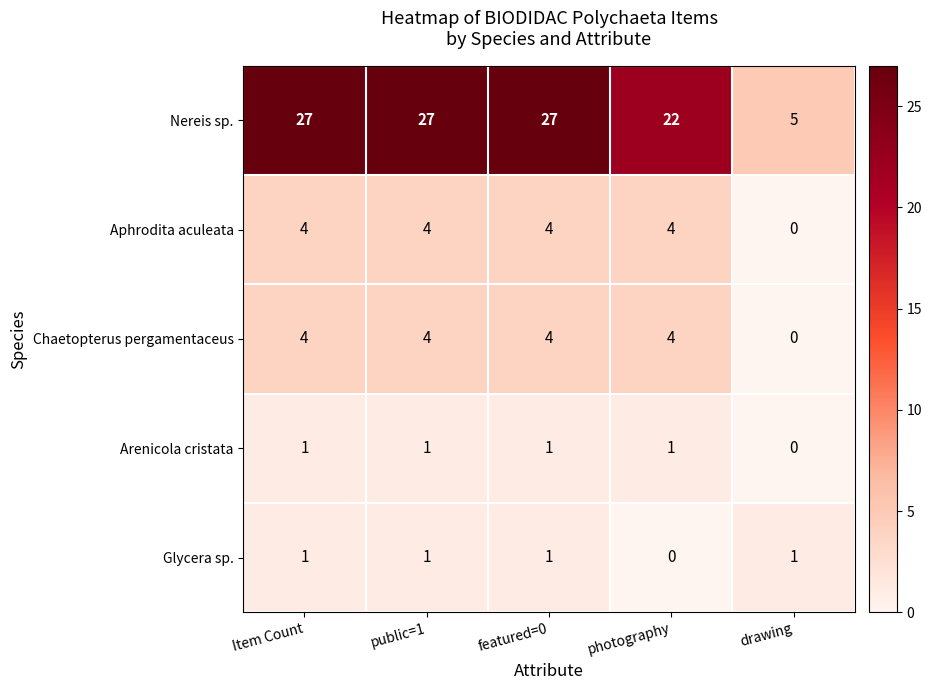

How many distinct data groups are displayed?

5